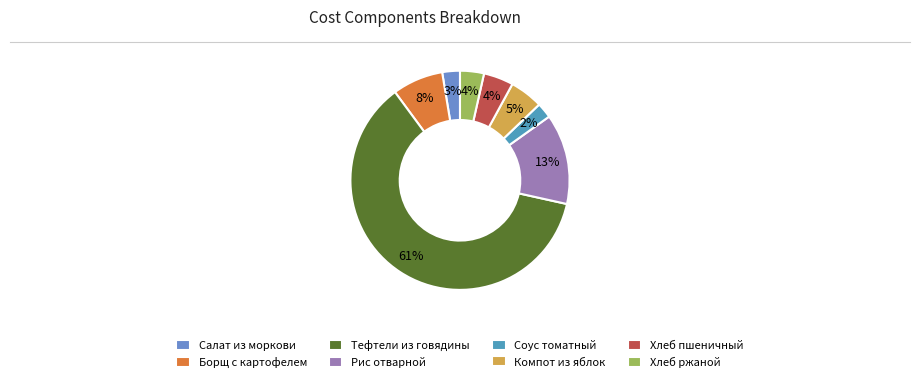

Which category has the smallest portion of the pie?

Соус томатный